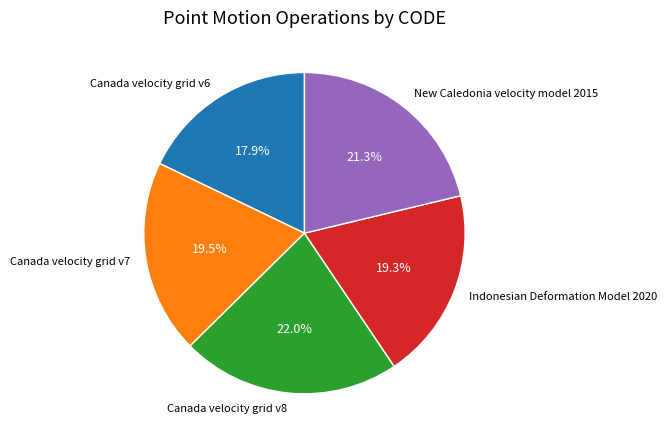

What is the smallest slice in the pie chart?

Canada velocity grid v6